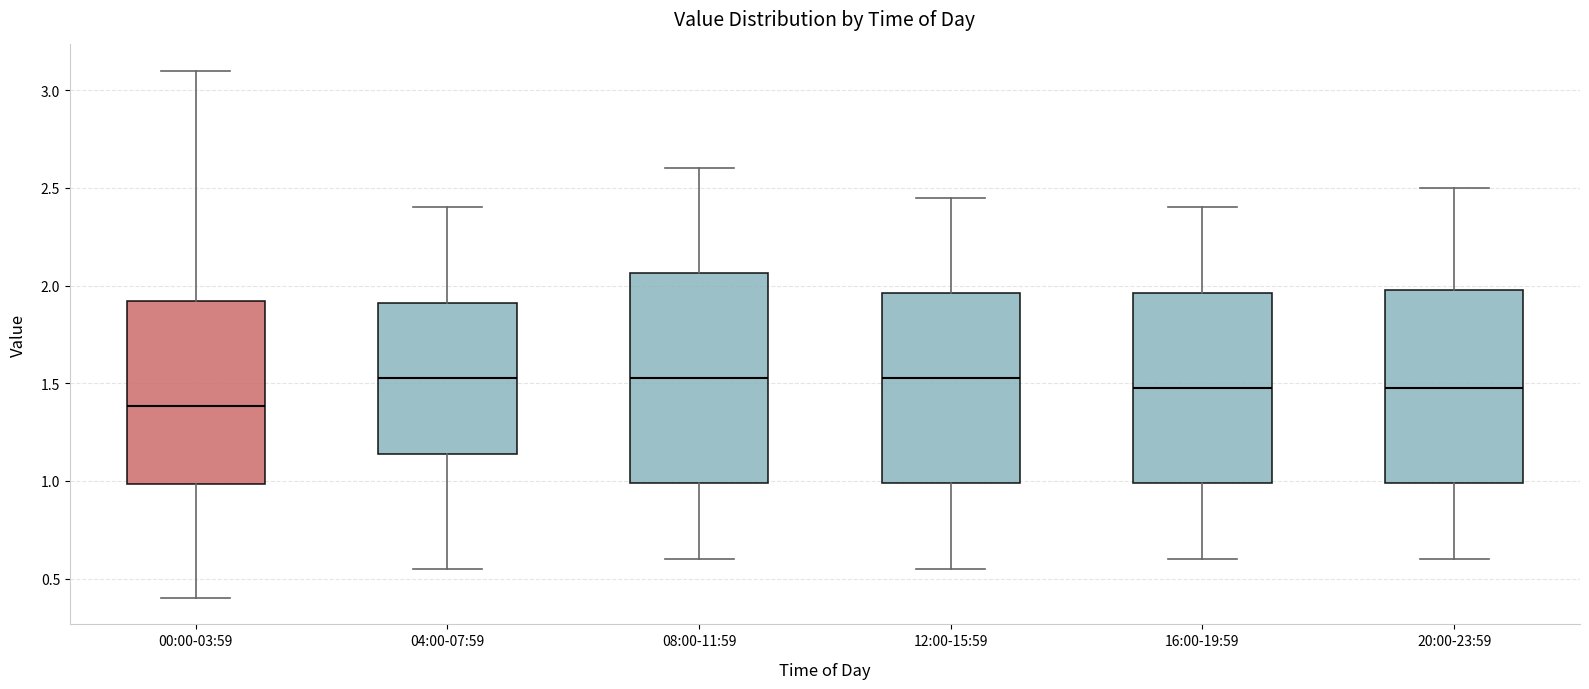

Comparing the boxes themselves (not the whiskers), which one is the tallest?

08:00-11:59